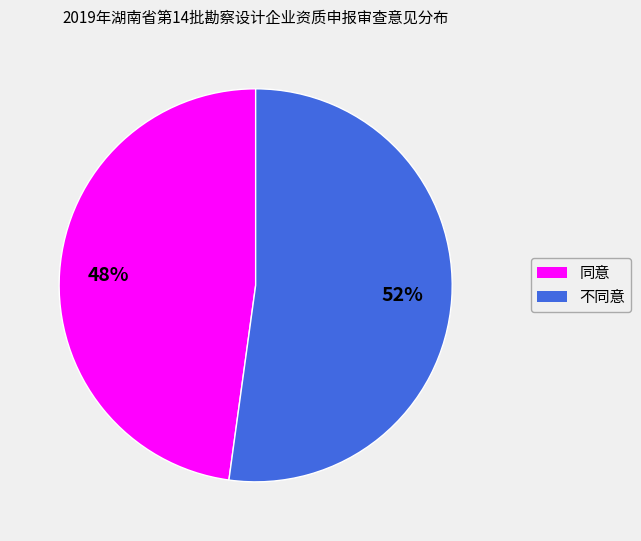

To the nearest percent, what is the average slice percentage?

50%